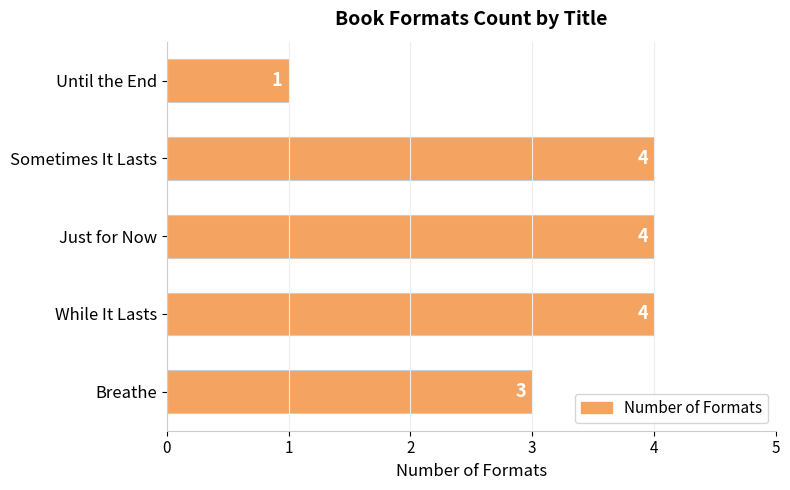

What is the difference between the maximum and minimum values?

3